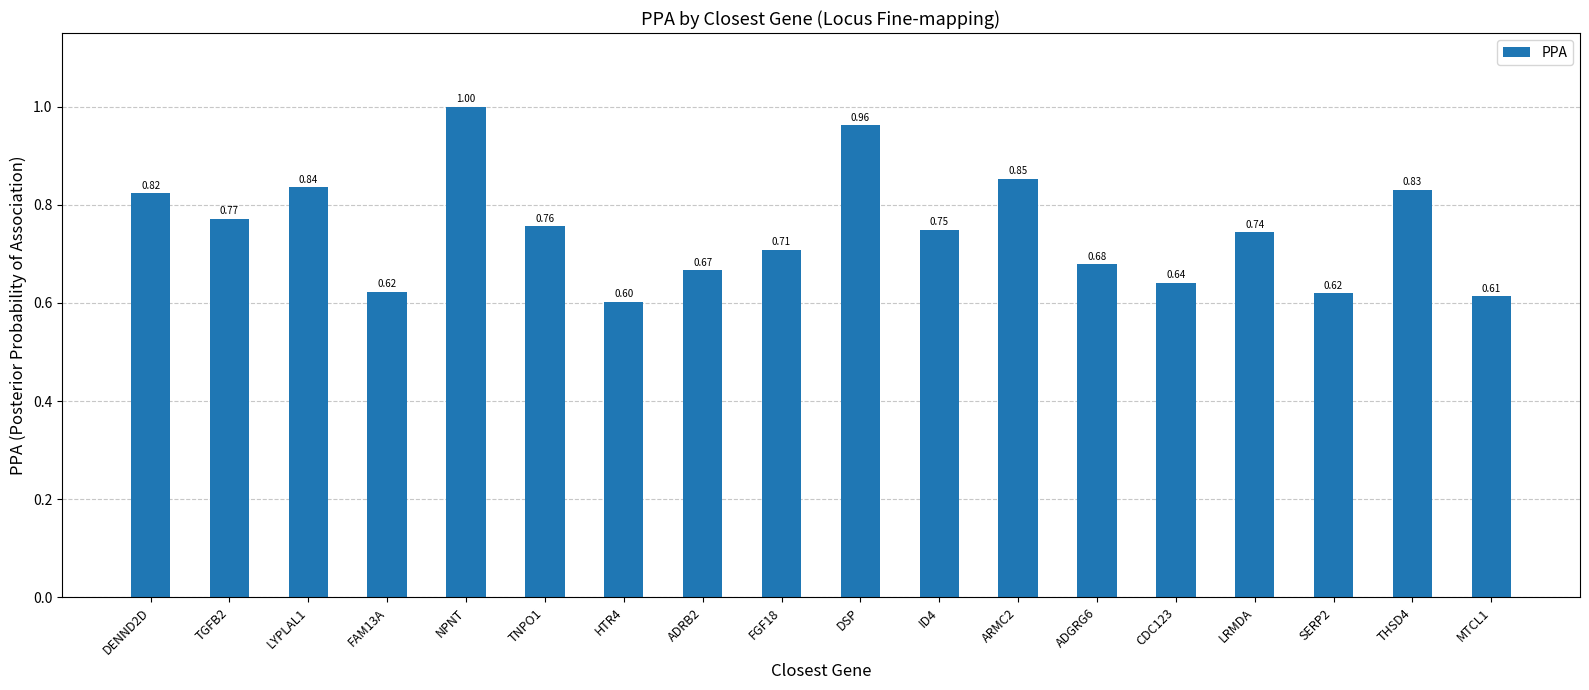

What is the difference between the maximum and second lowest values?

0.4